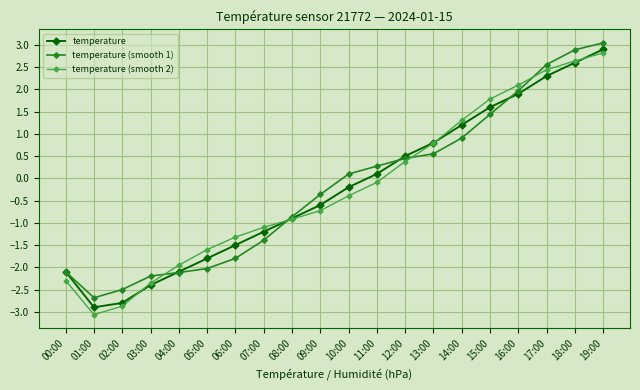

At which category is the sum across all series the highest?

19:00